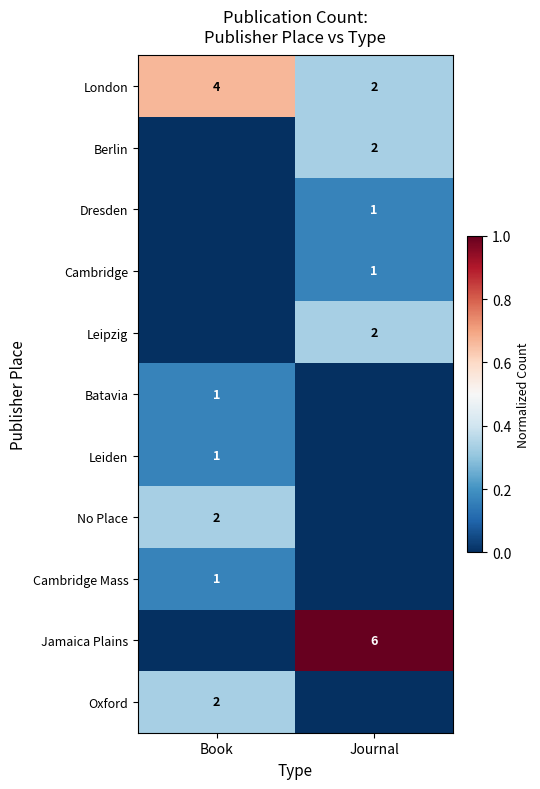

At which category is the sum across all series the highest?

Journal